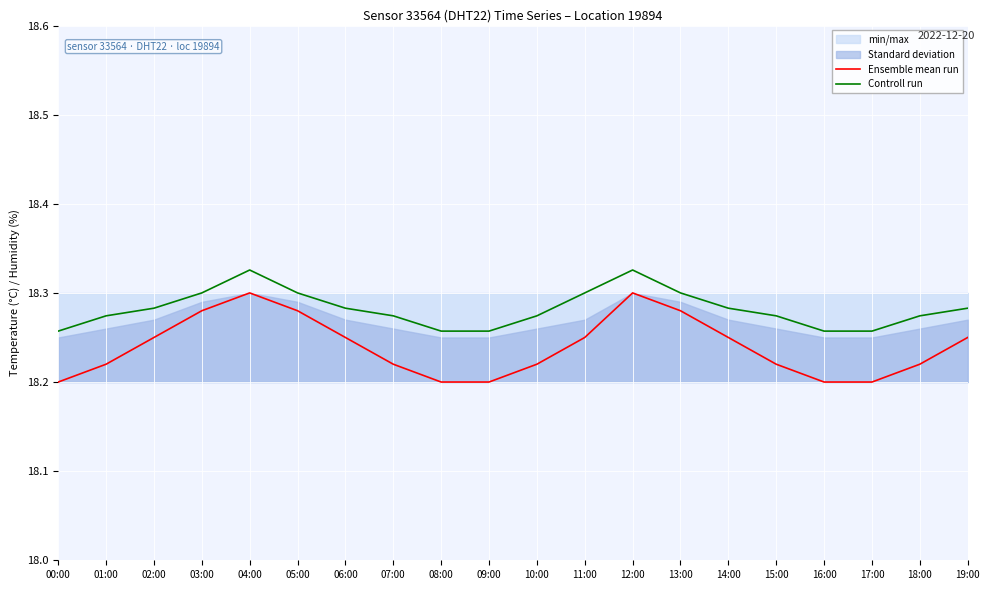

True or false: Controll run has a value of 4.4 at 12:00.

False